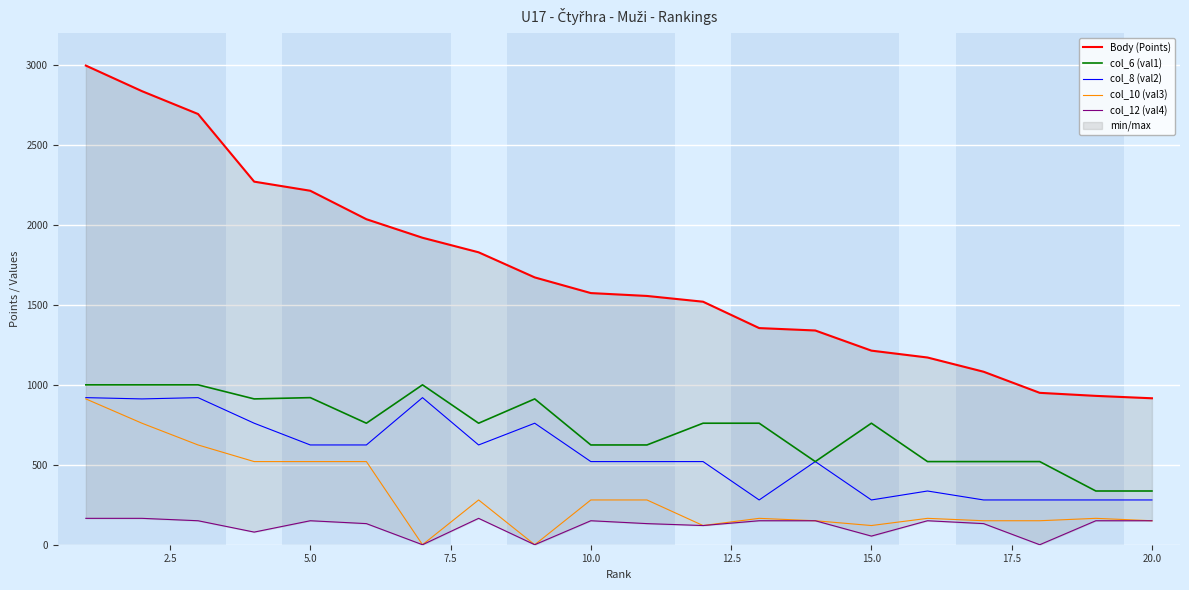

How many interior local valleys does the col_12 (val4) series have?

6